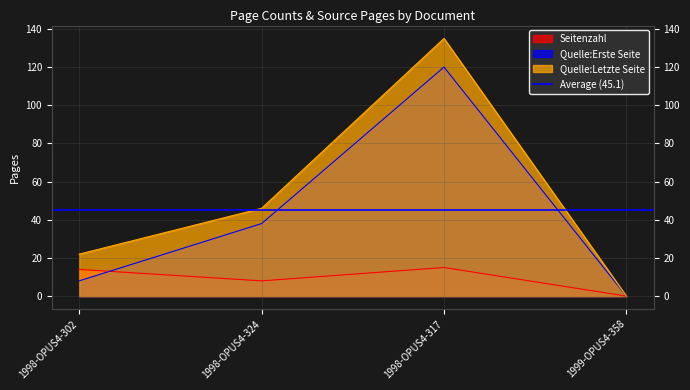

How many intersections are there between Quelle:Erste Seite and Seitenzahl?

1